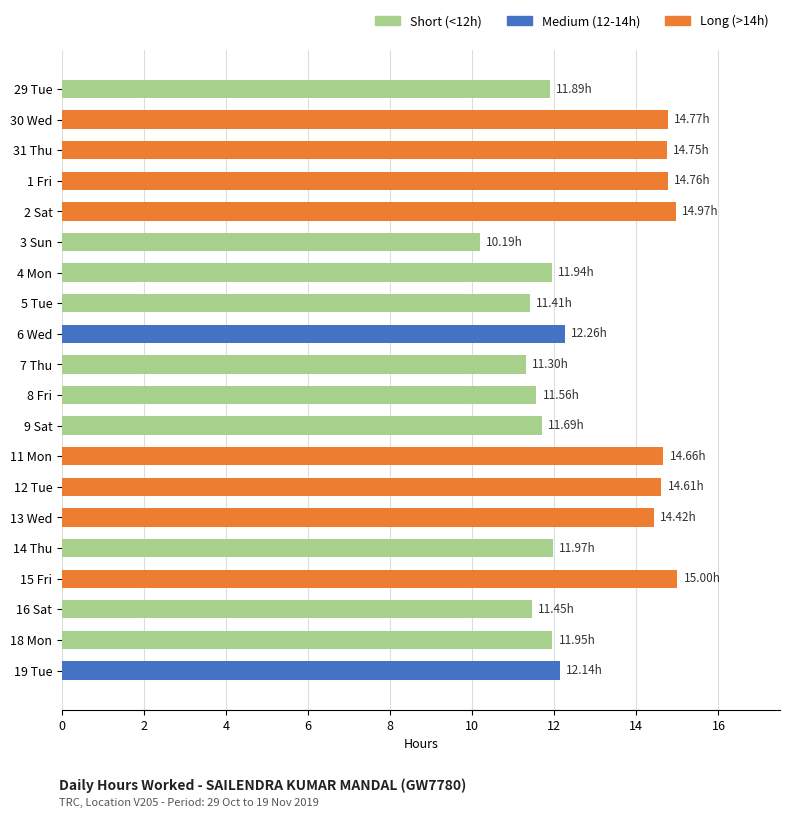

What is the change in value from 12 Tue to 16 Sat?

-3.2